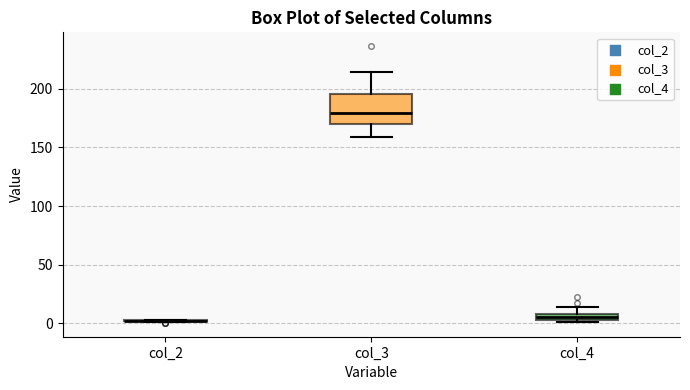

Which box is the tallest, from its lower edge to its upper edge?

col_3